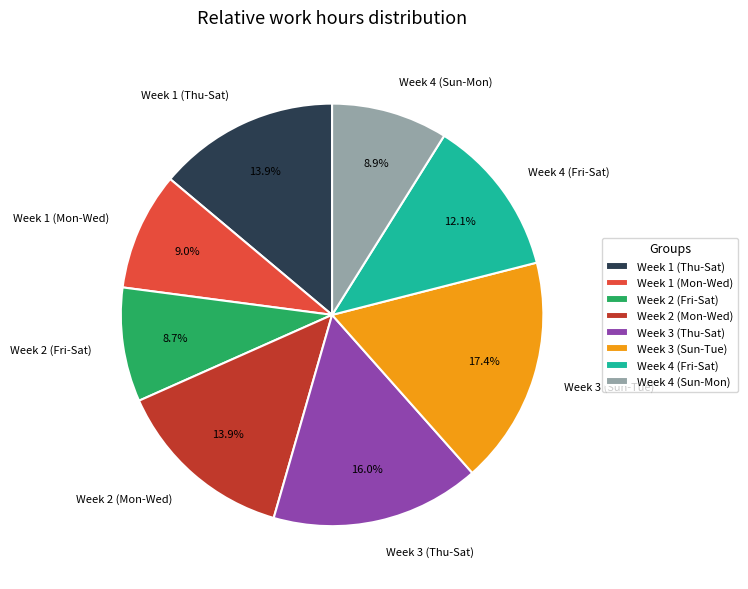

Which has a higher value, Week 1 (Thu-Sat) or Week 4 (Sun-Mon)?

Week 1 (Thu-Sat)